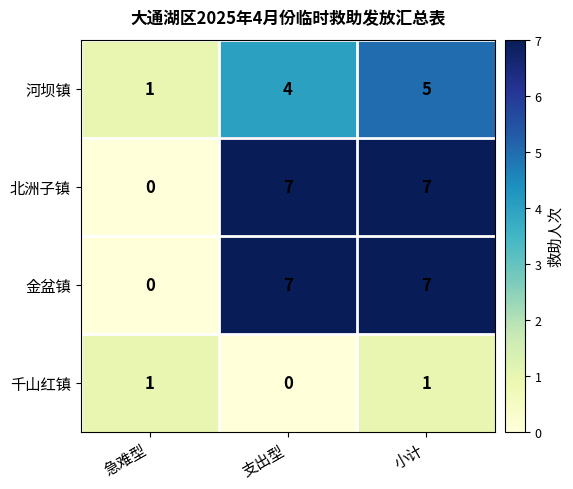

Rank the categories by 河坝镇 value from highest to lowest.

小计, 支出型, 急难型